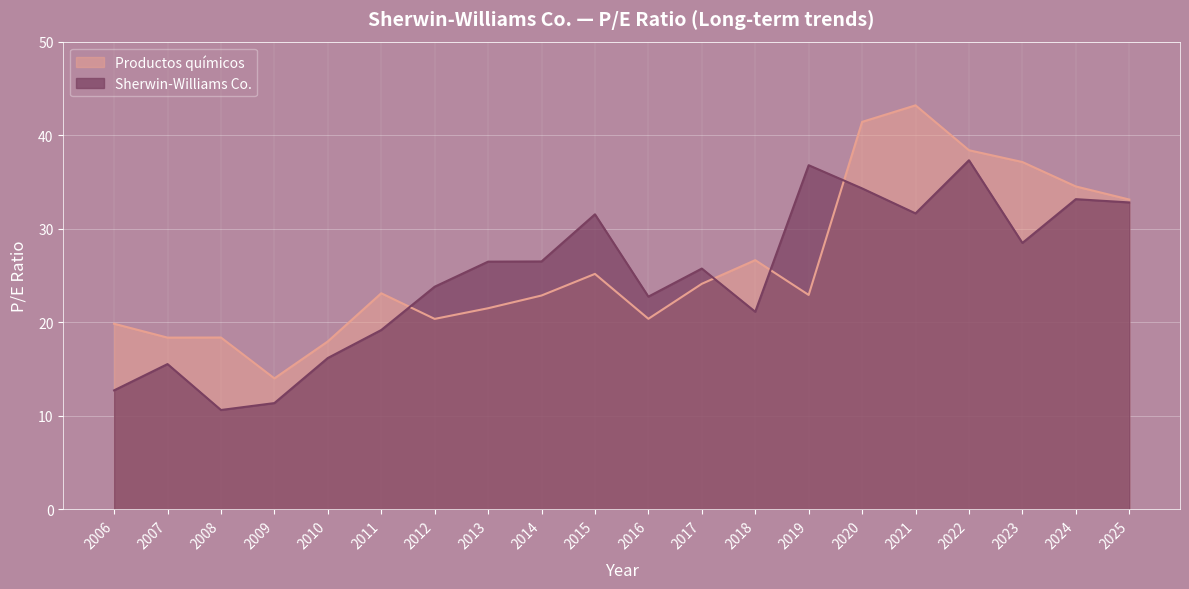

What is the smallest value displayed?

10.6